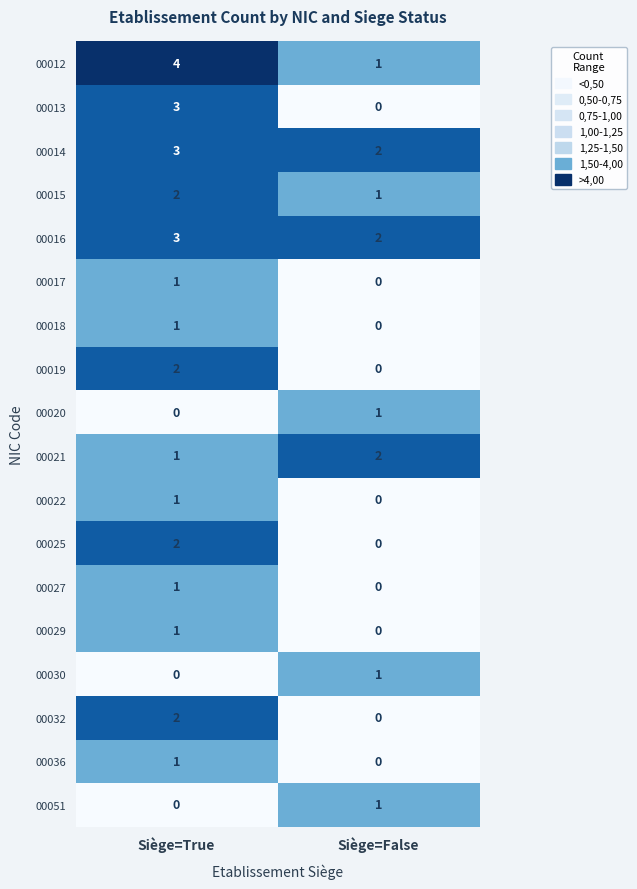

At which label does 00017 reach its minimum?

Siège=False